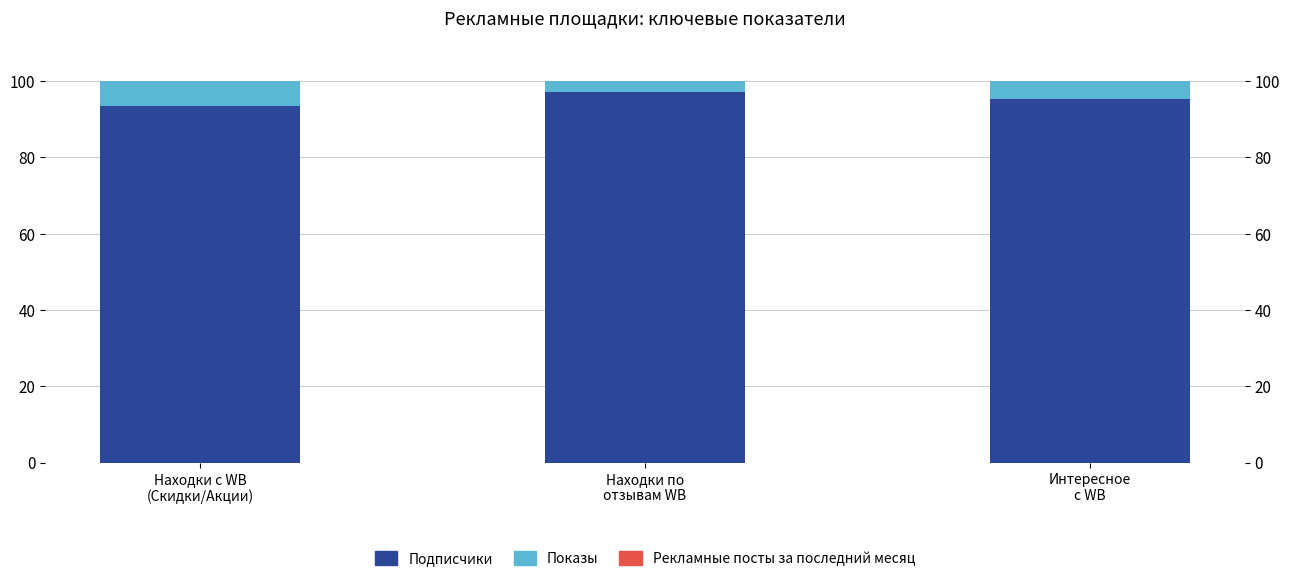

At which label does Рекламные посты за последний месяц reach its minimum?

Находки по
отзывам WB